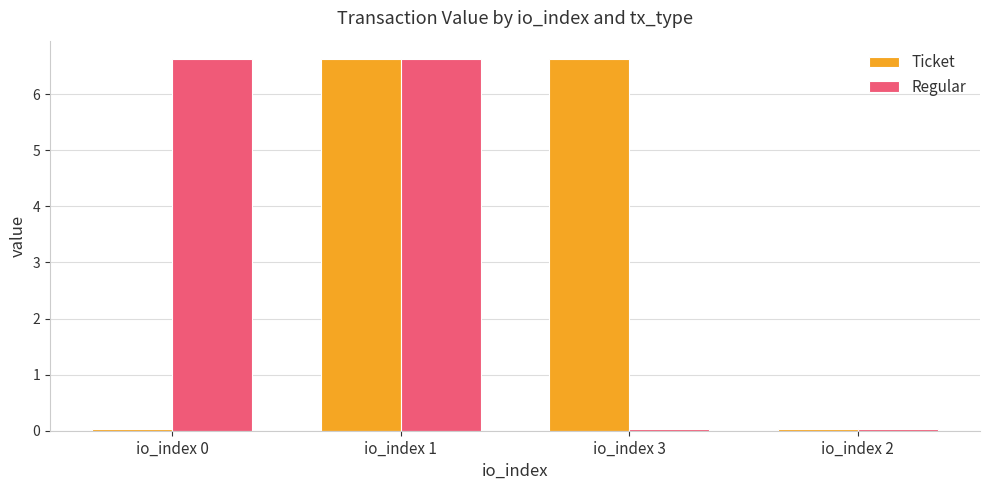

How many bars are there in each group?

2